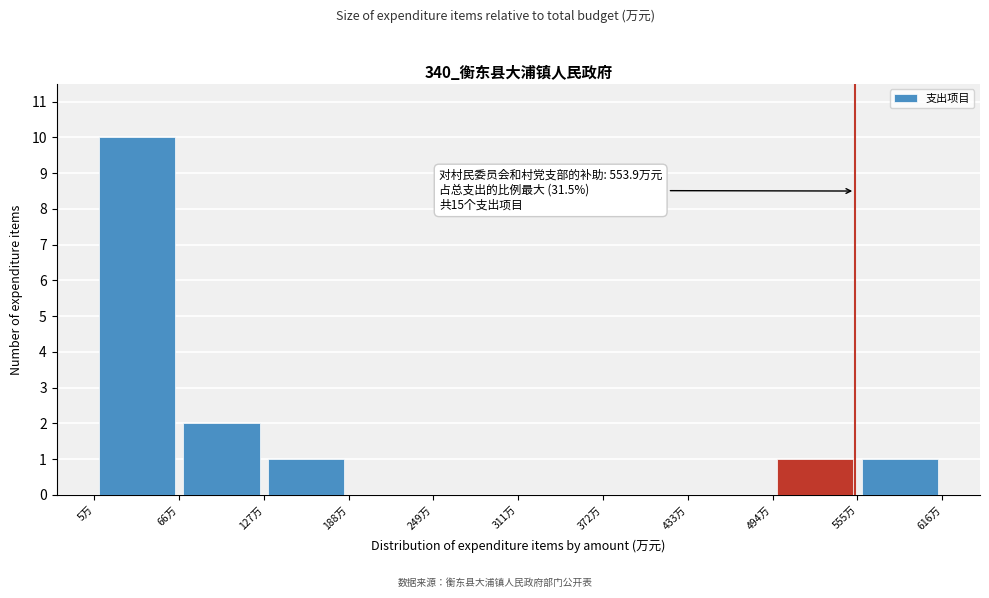

Which range on the x-axis has the tallest bar?

10 to 70